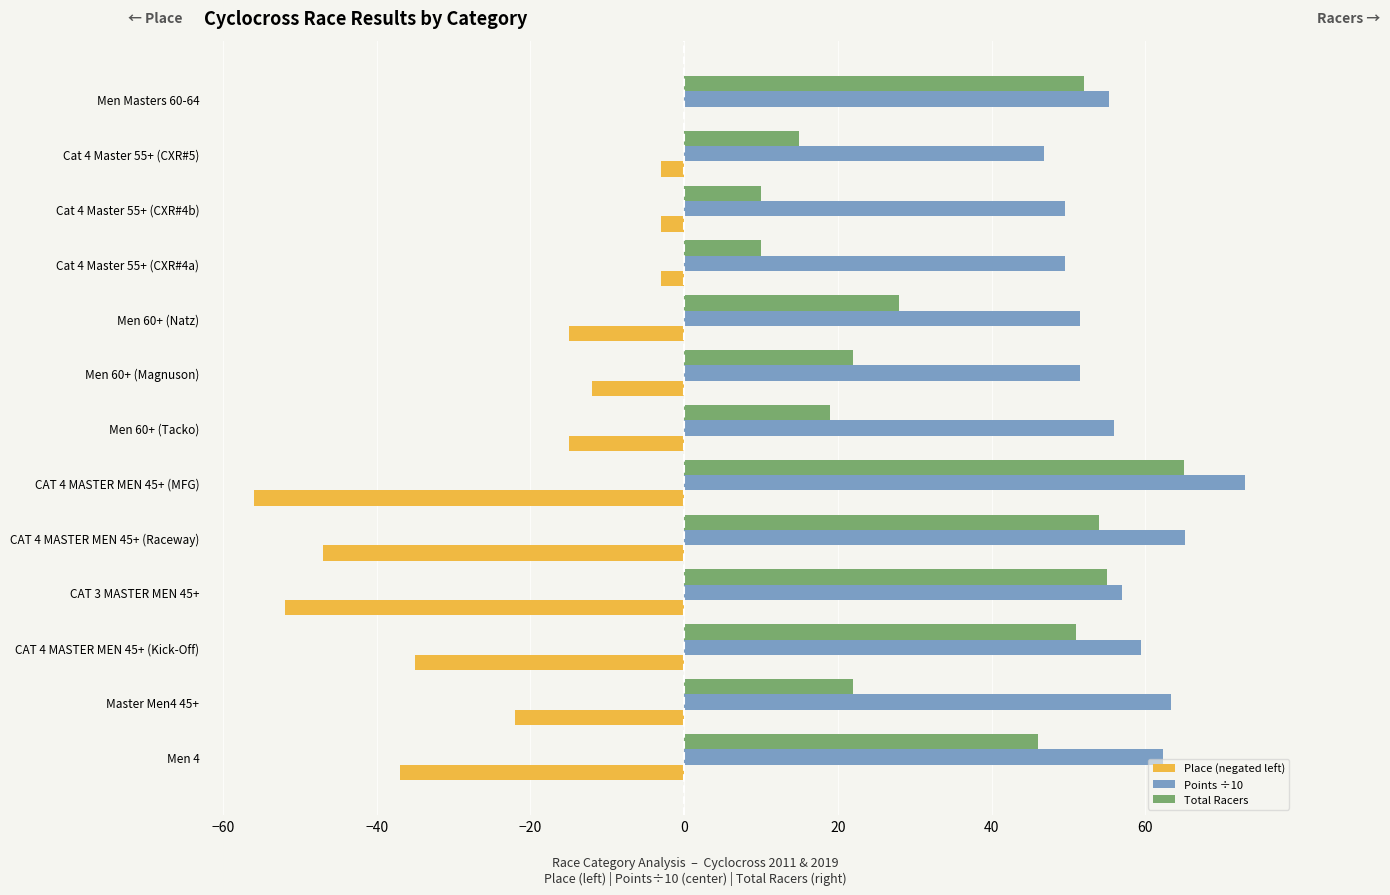

At which category is the sum across all series the highest?

Men Masters 60-64